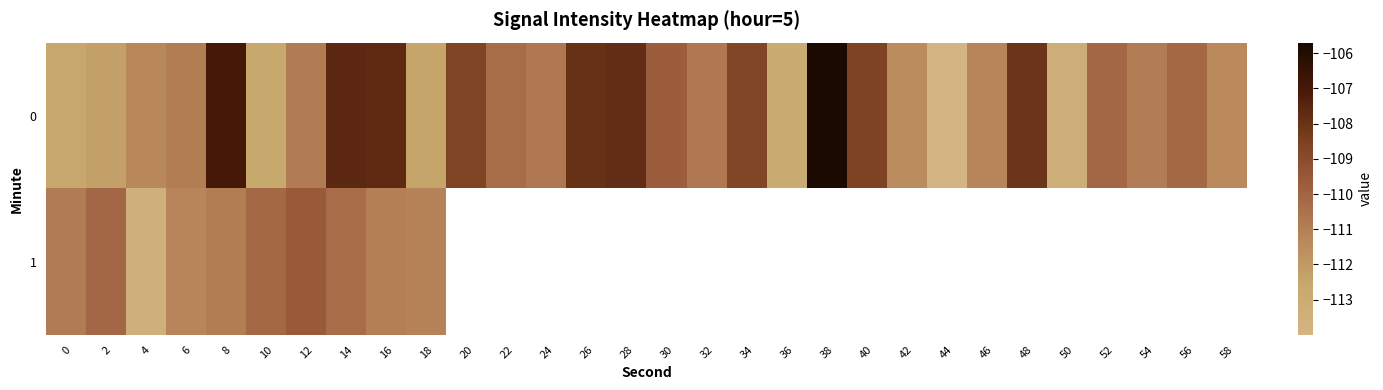

What is the average value of the 0 series?

-110.3